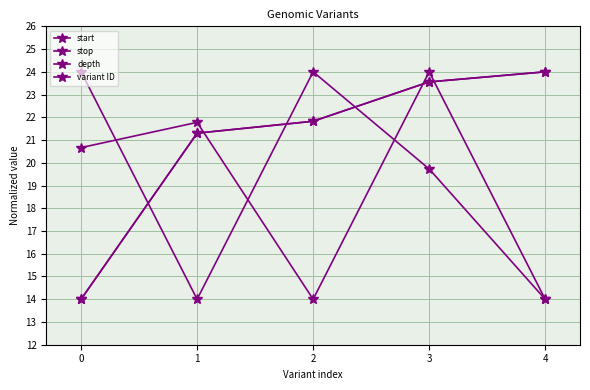

True or false: start has more than 0 interior local peaks.

False